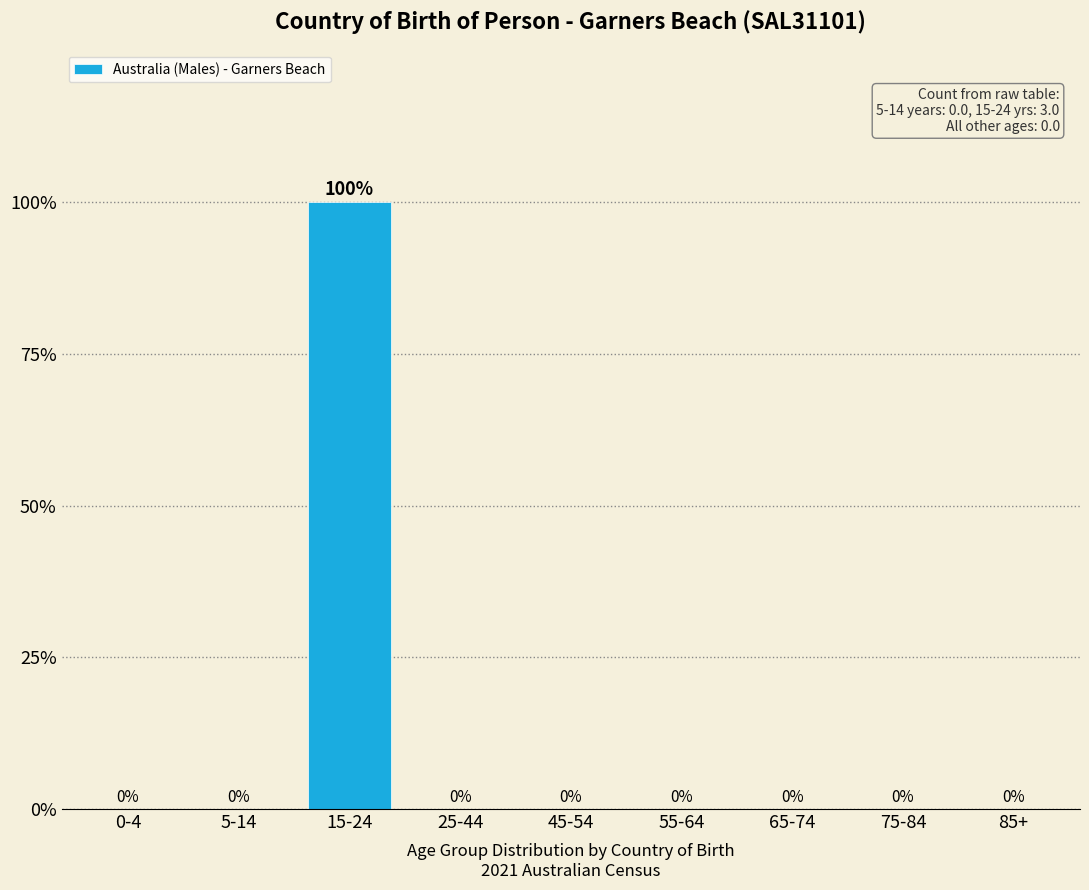

Reading left to right, transcribe all the data shown in this chart.

0-4=0	5-14=0	15-24=100	25-44=0	45-54=0	55-64=0	65-74=0	75-84=0	85+=0